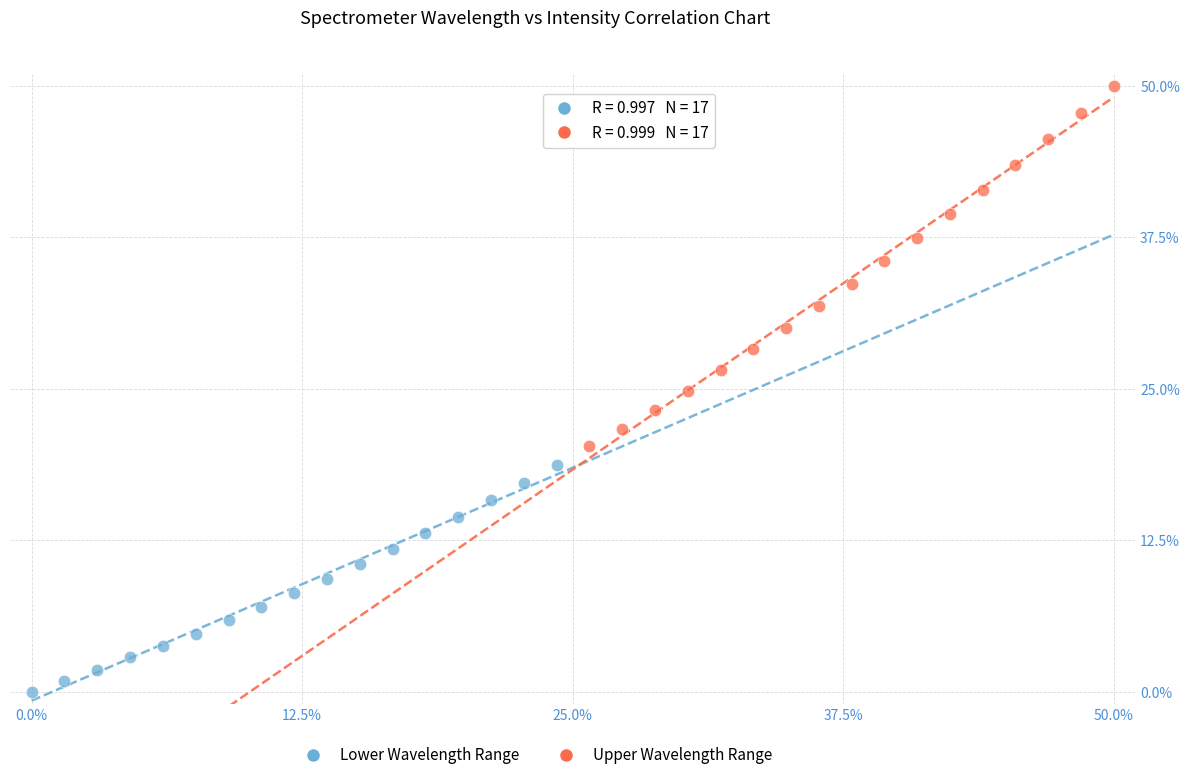

Which series contains the highest Y value?

Upper Wavelength Range